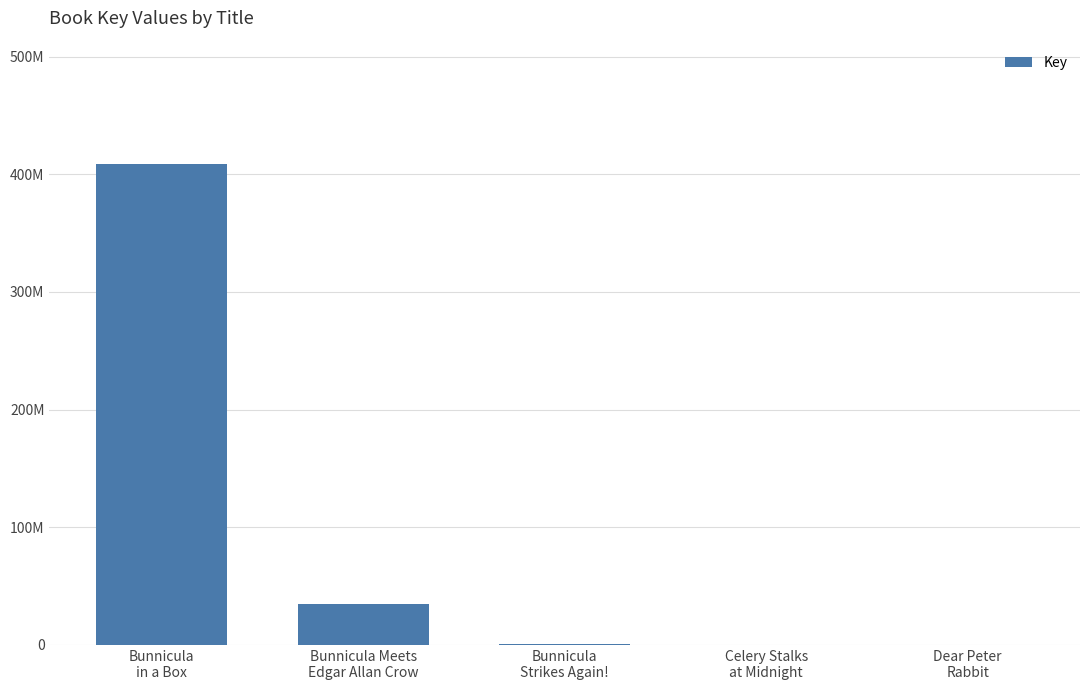

True or false: the data shows 9002358 at Bunnicula Meets
Edgar Allan Crow.

False